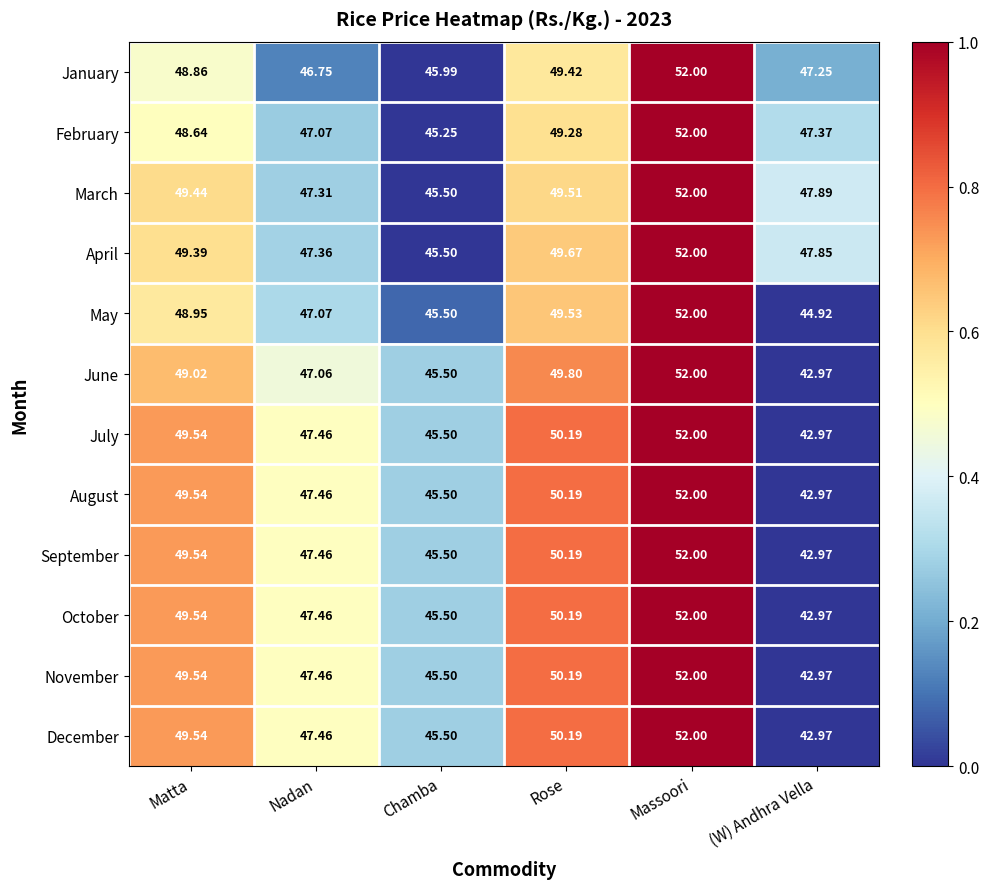

Which label corresponds to the smallest value in the chart?

(W) Andhra Vella